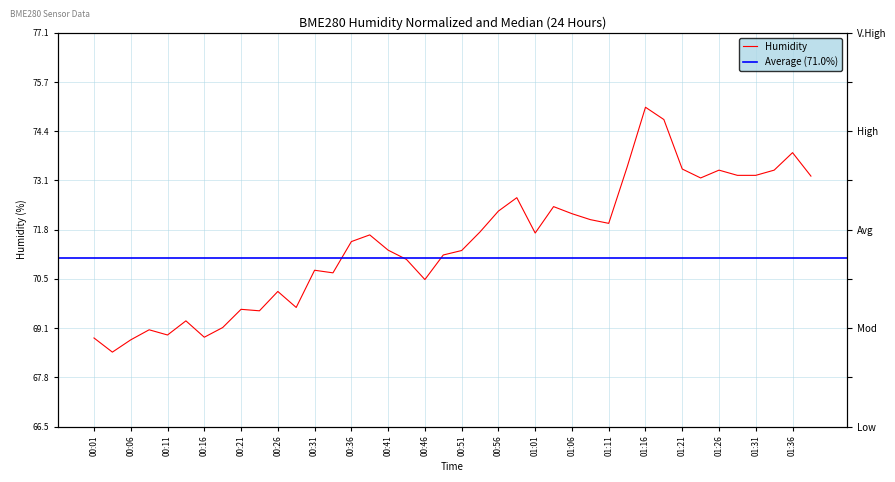

What is the label of the 28th point from the left?

01:08